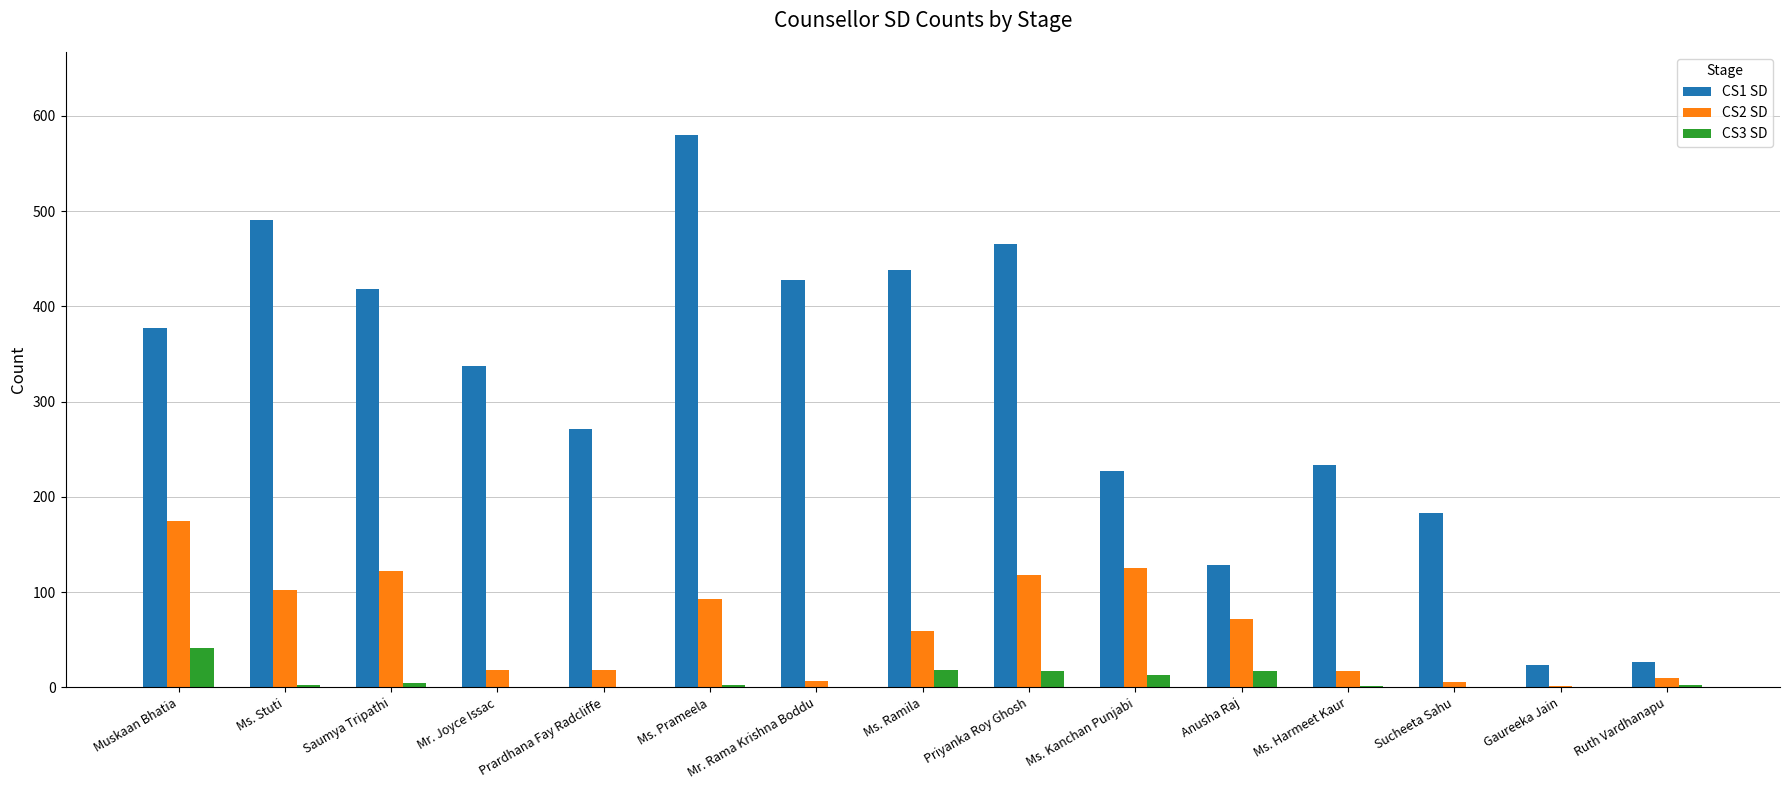

Which category has the highest value across all series?

Ms. Prameela